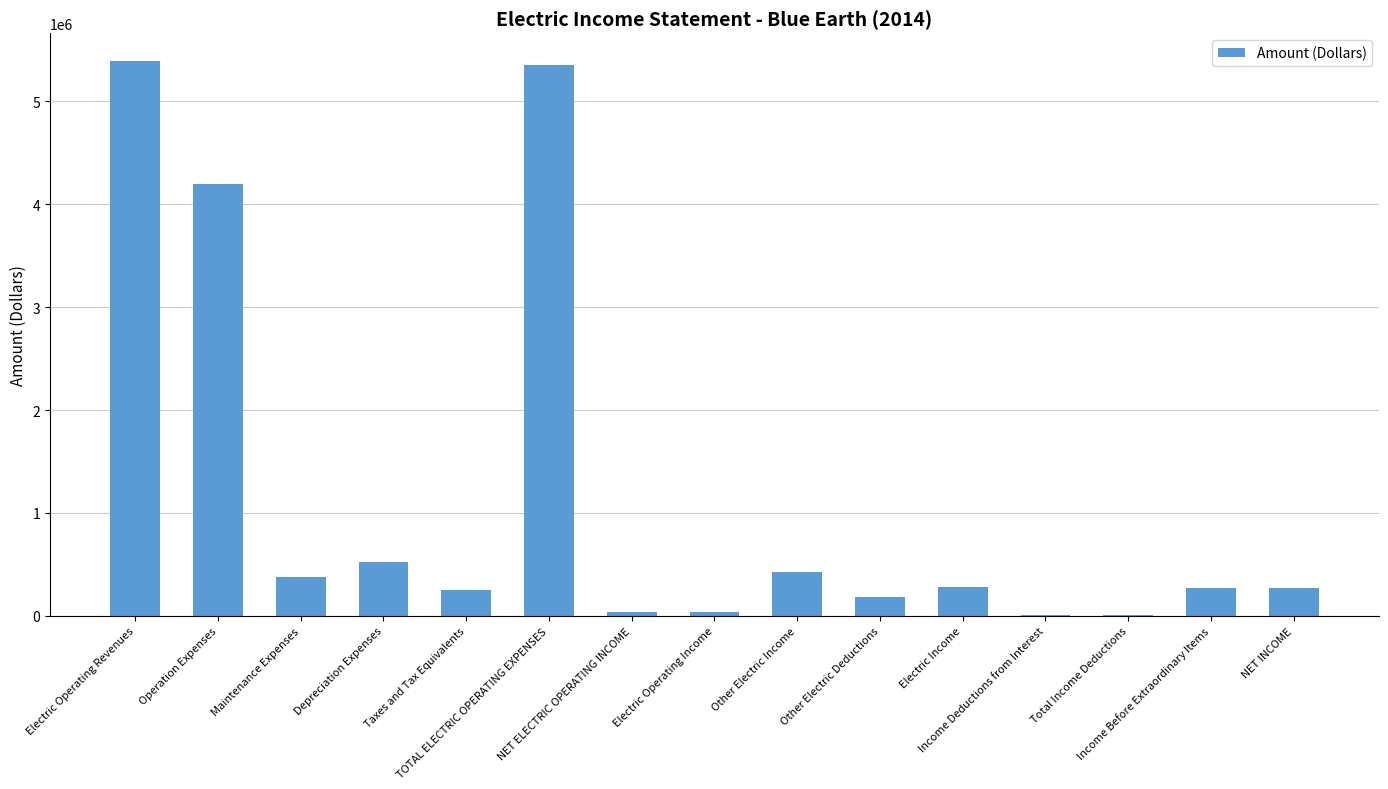

What is the change in value from TOTAL ELECTRIC OPERATING EXPENSES to Income Before Extraordinary Items?

-5083642.2